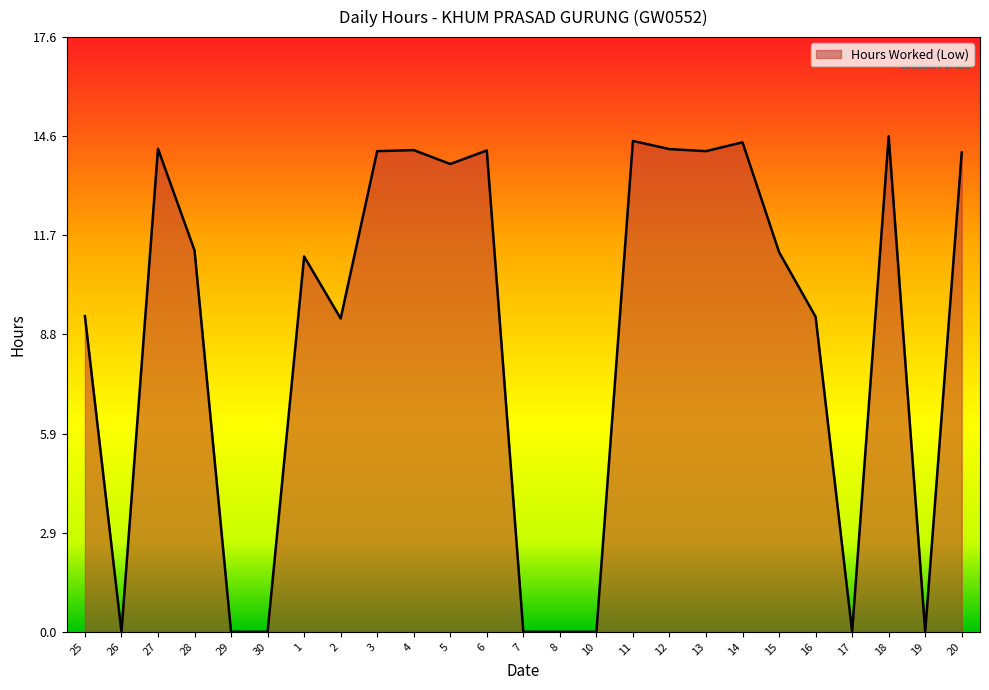

What position from the left is 28?

4